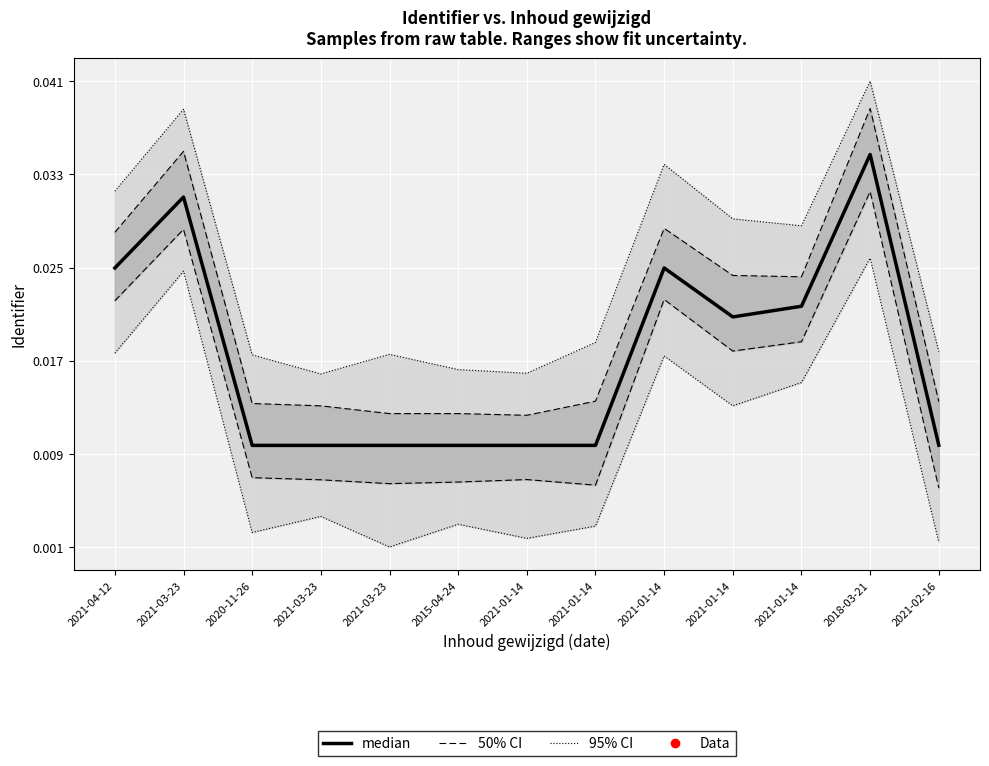

What is the sum of all values?

0.2